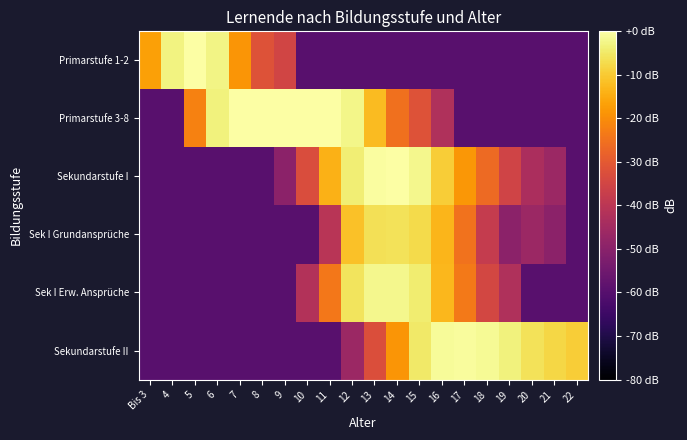

What is the difference between the highest and lowest values at 11?

59.3